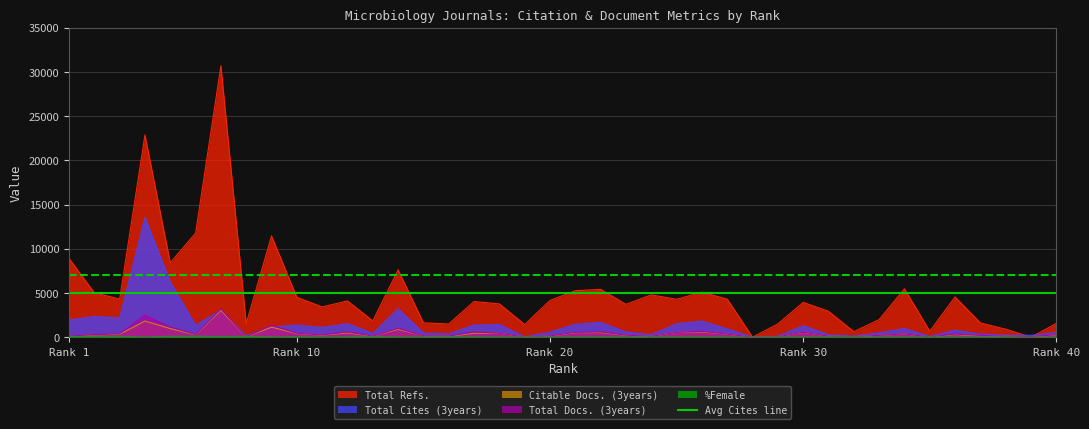

How many data points in Total Refs. are less than 4102?

20